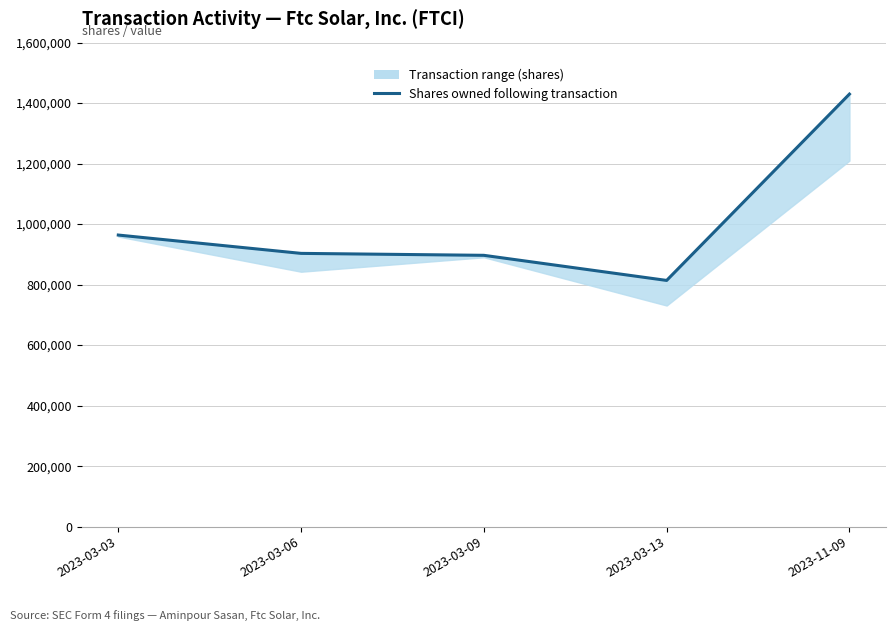

At which category does the chart reach its peak across all series?

2023-11-09